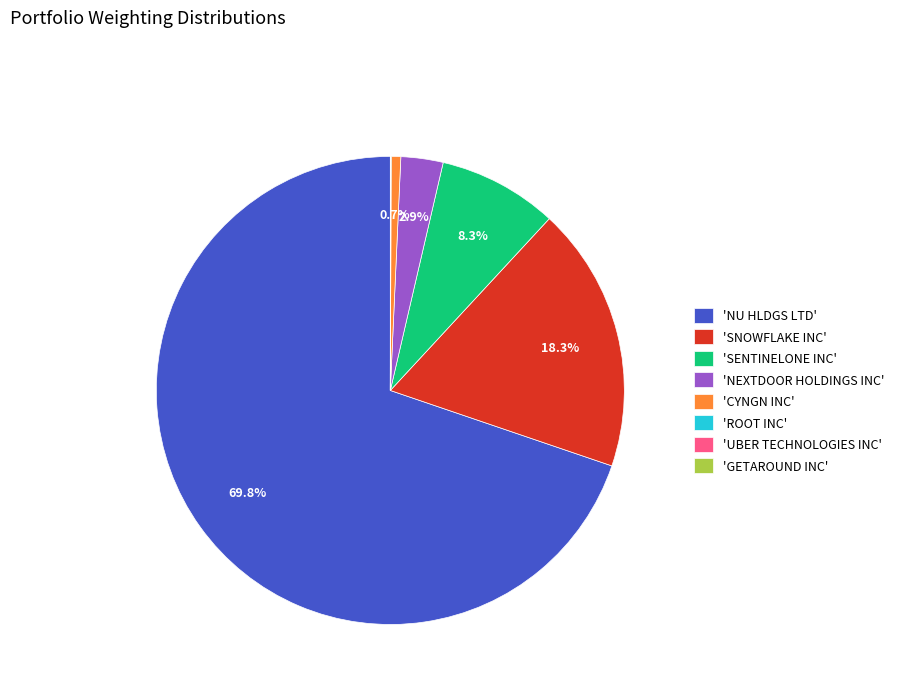

What is the ratio of the value at 'SNOWFLAKE INC' to the value at 'NEXTDOOR HOLDINGS INC'?

6.3